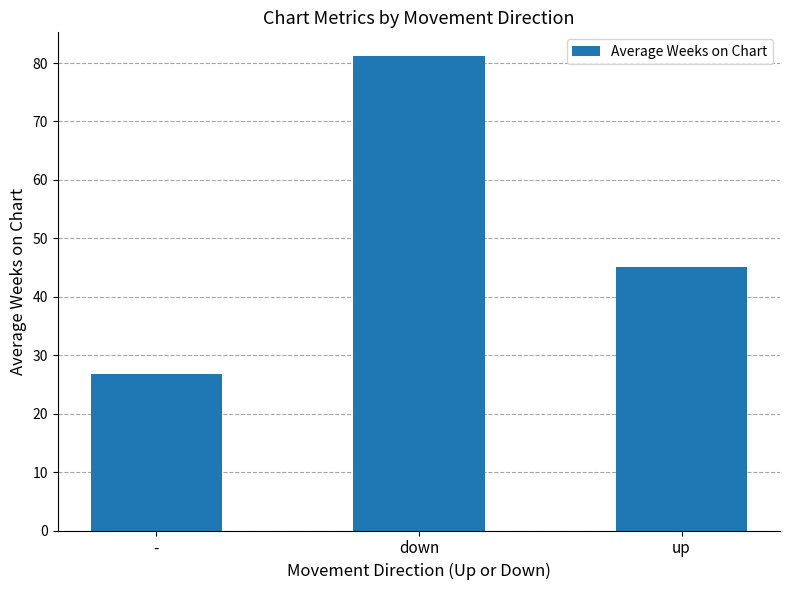

Count the number of data series in this chart.

1